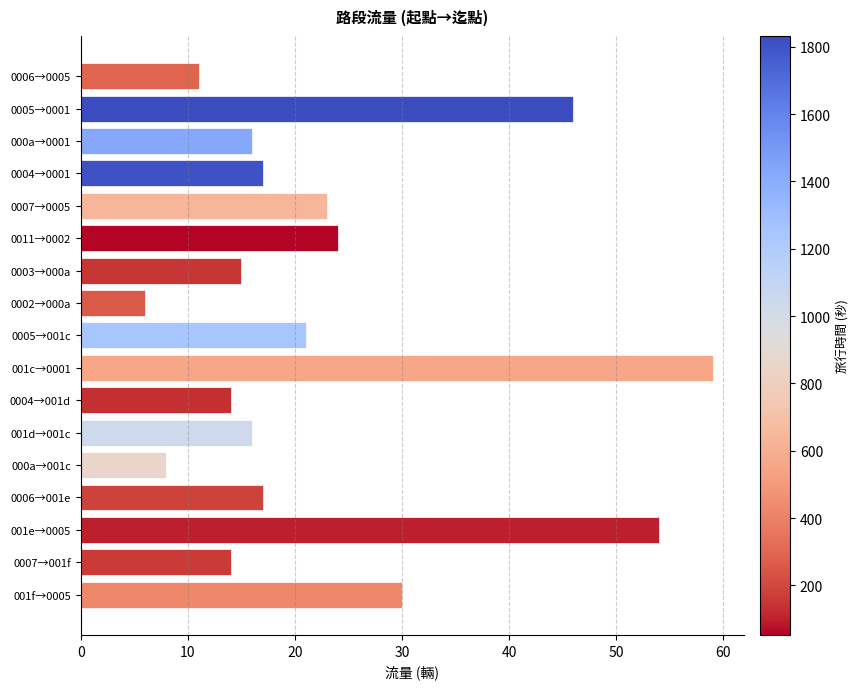

What is the smallest value displayed?

6